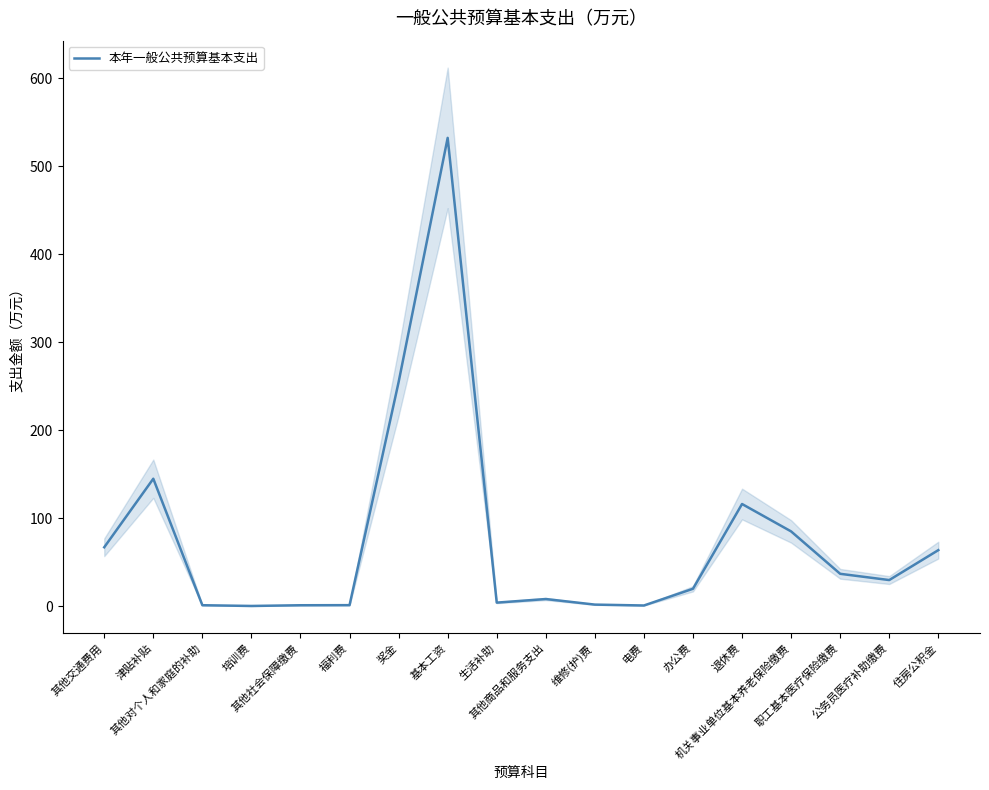

Count the number of data series in this chart.

1